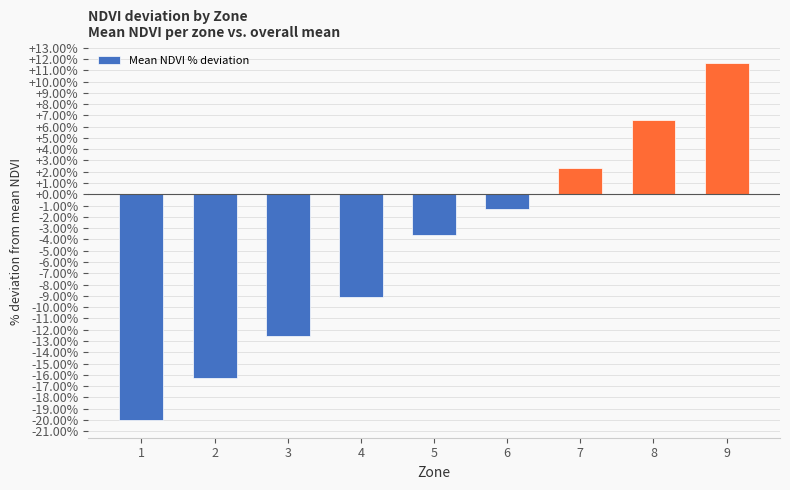

True or false: the data shows -2.9 at 4.

False